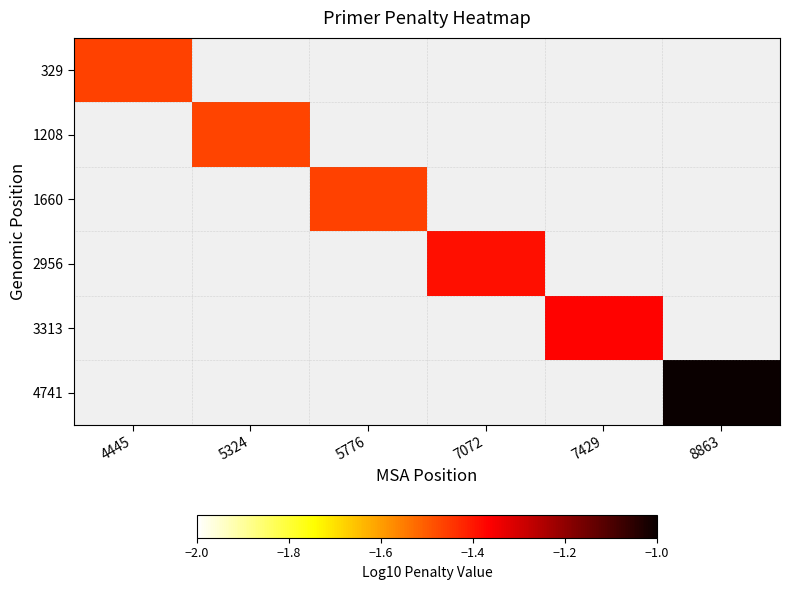

At 5776, list the series in order from largest to smallest.

329, 1208, 1660, 2956, 3313, 4741